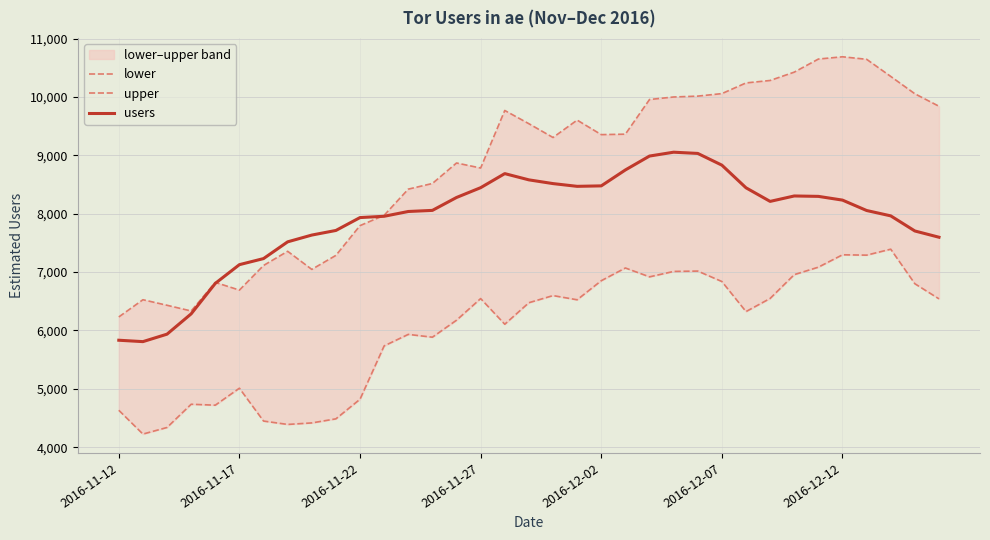

Reading left to right, what are all the values shown in this chart?

lower: 4633	4225	4338	4736	4720	5011	4448	4390	4416	4486	4822	5736	5933	5885	6176	6547	6107	6476	6598	6526	6853	7071	6919	7012	7018	6839	6324	6549	6957	7085	7297	7291	7393	6801	6542
upper: 6232	6527	6432	6334	6824	6692	7114	7357	7047	7287	7797	7974	8422	8519	8870	8784	9770	9543	9307	9605	9356	9364	9958	10001	10016	10059	10242	10284	10427	10651	10690	10647	10353	10056	9842
users: 5833	5809	5937	6285	6807	7128	7232	7519	7635	7714	7935	7957	8039	8058	8279	8447	8688	8581	8517	8470	8478	8751	8989	9055	9034	8833	8445	8212	8305	8298	8234	8056	7964	7705	7598